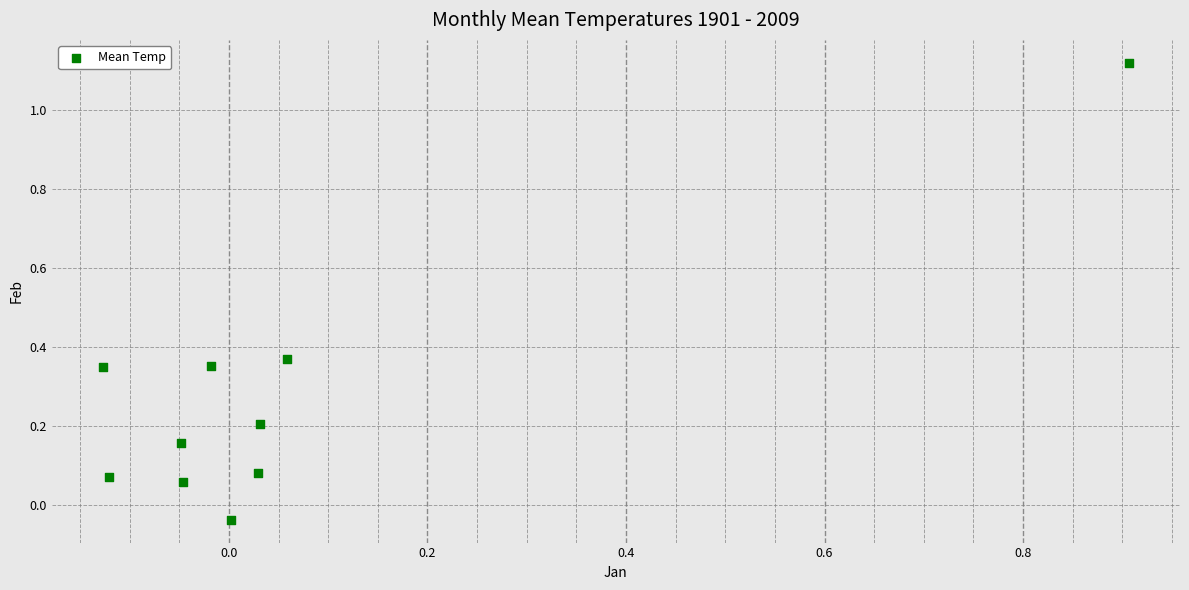

What is the range of Y values (max minus min)?

1.2